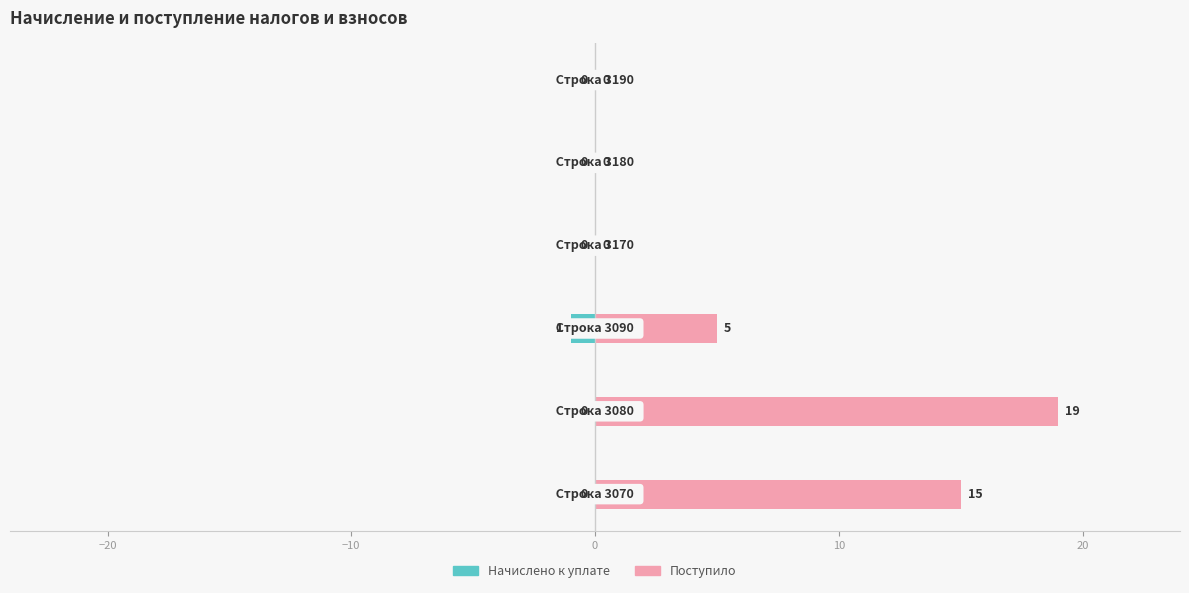

Is the value of Начислено к уплате at −10 greater than the value of Поступило at −10?

No